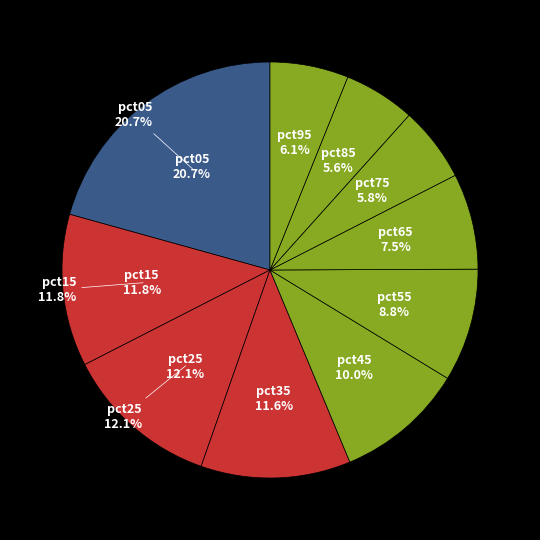

What is the total percentage of pct55 and pct75?

14.6%